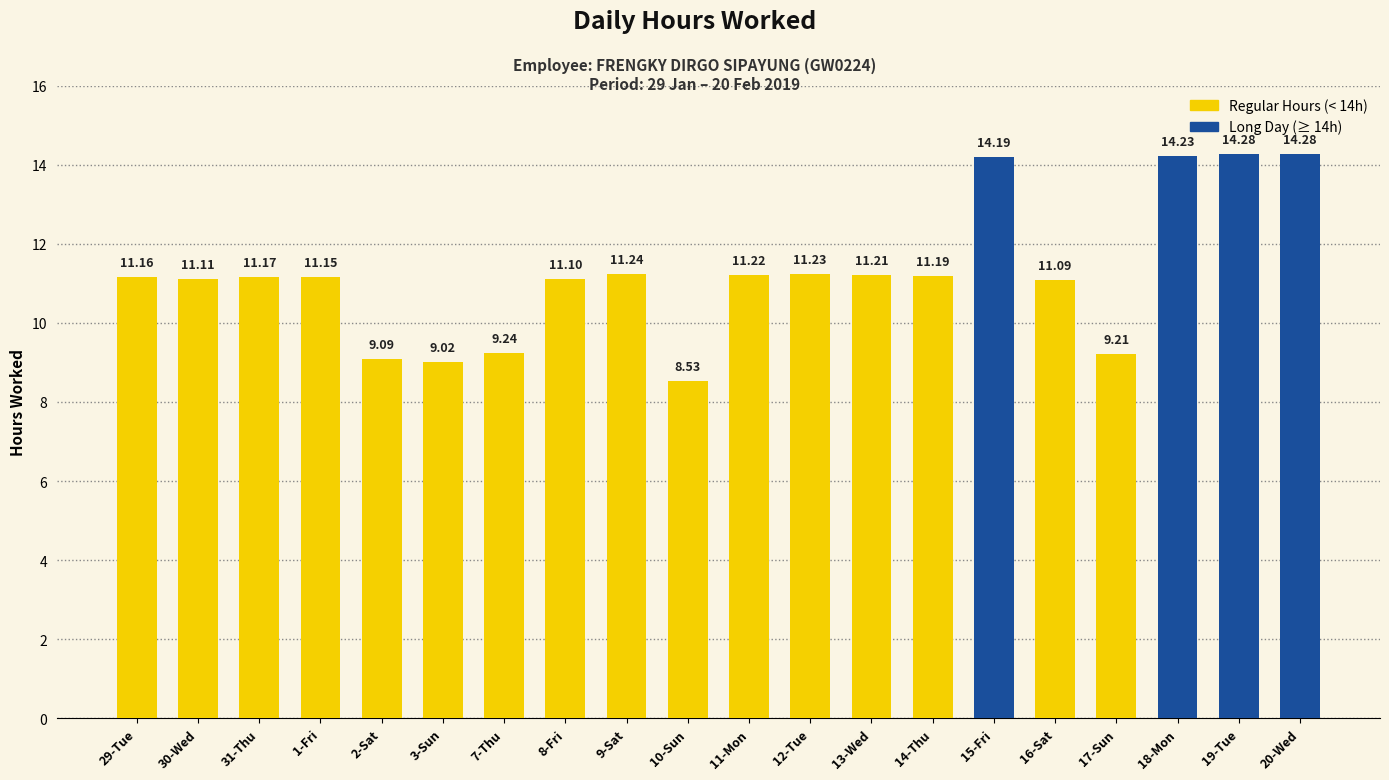

At which label is the value closest to 11?

16-Sat